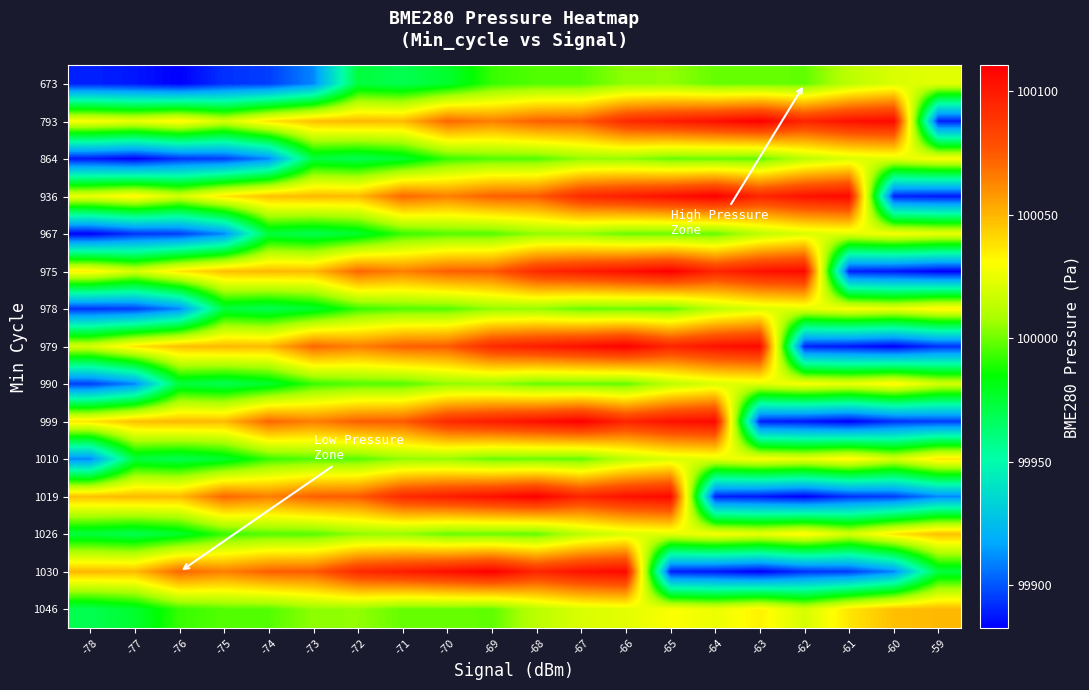

At which category is the sum across all series the highest?

-66